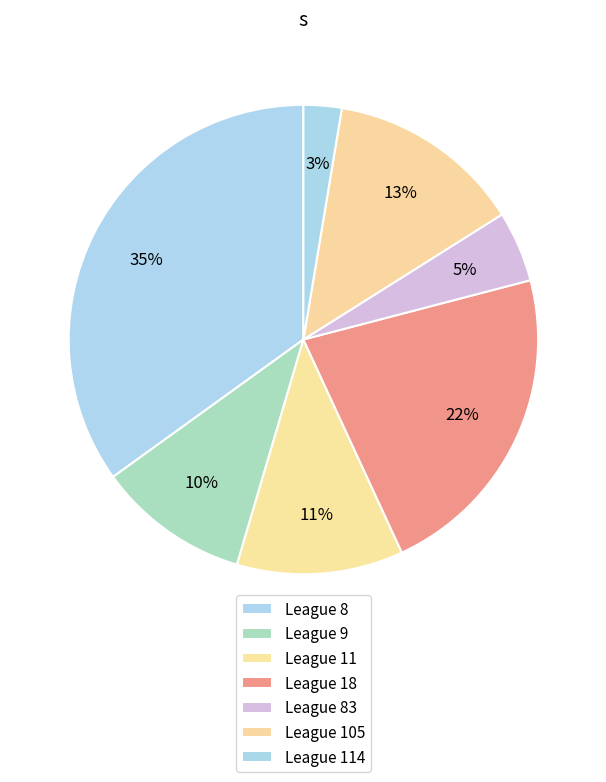

How many segments does this pie chart have?

7